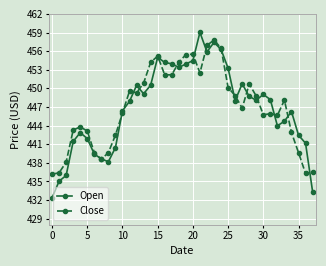

What is the lowest value of the Close series?

436.2